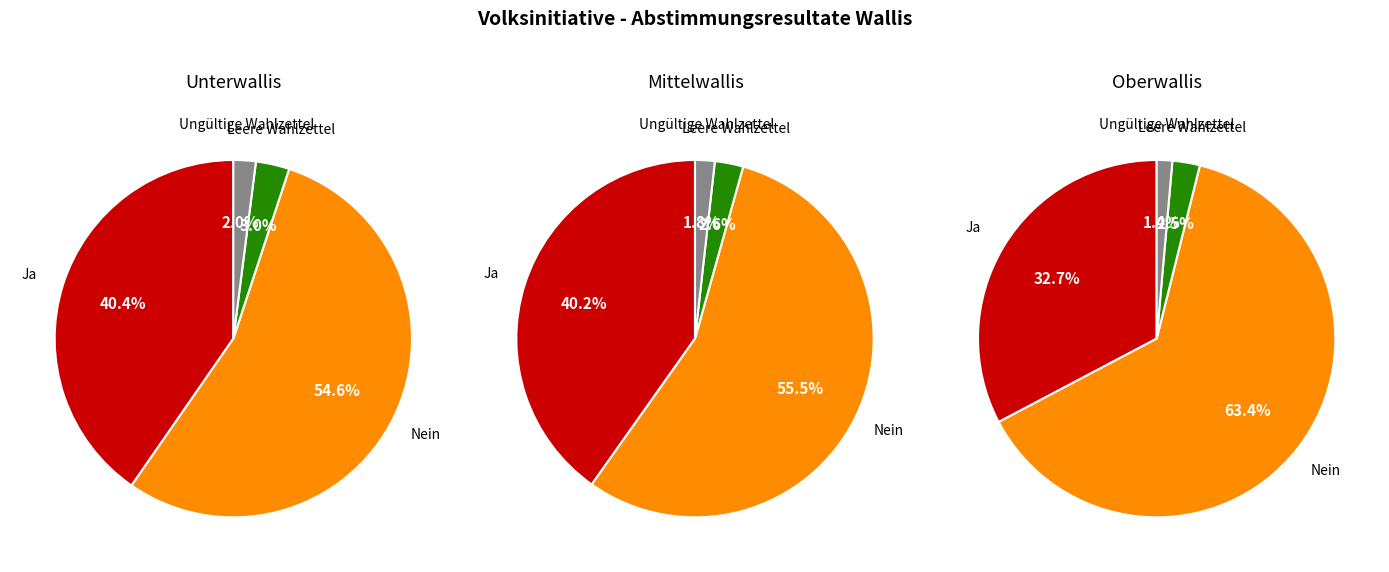

Which slice is the largest?

Nein